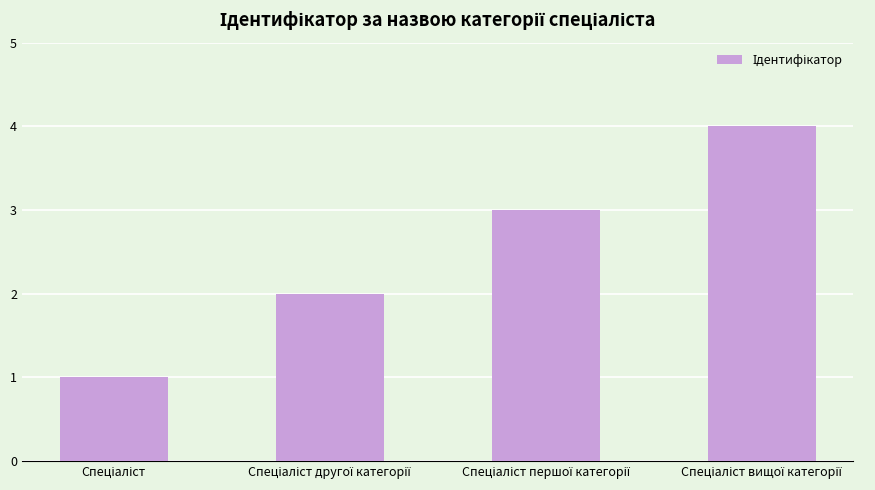

How many series are shown in this chart?

1